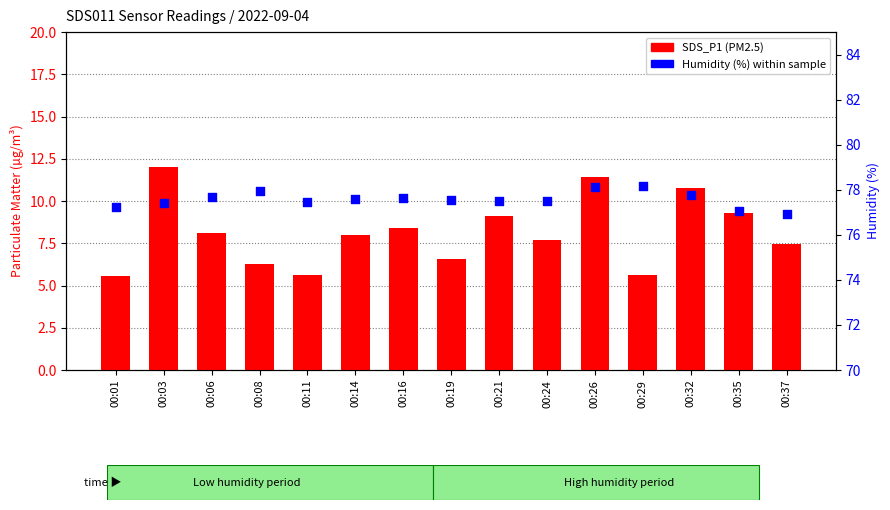

Which series has the largest total across all categories?

Humidity (%)